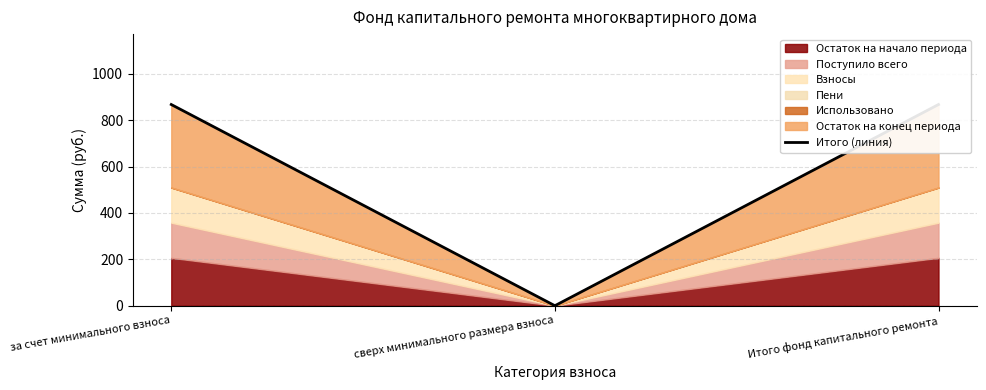

What is the sum of the values at Итого фонд капитального ремонта and сверх минимального размера взноса?

867.2